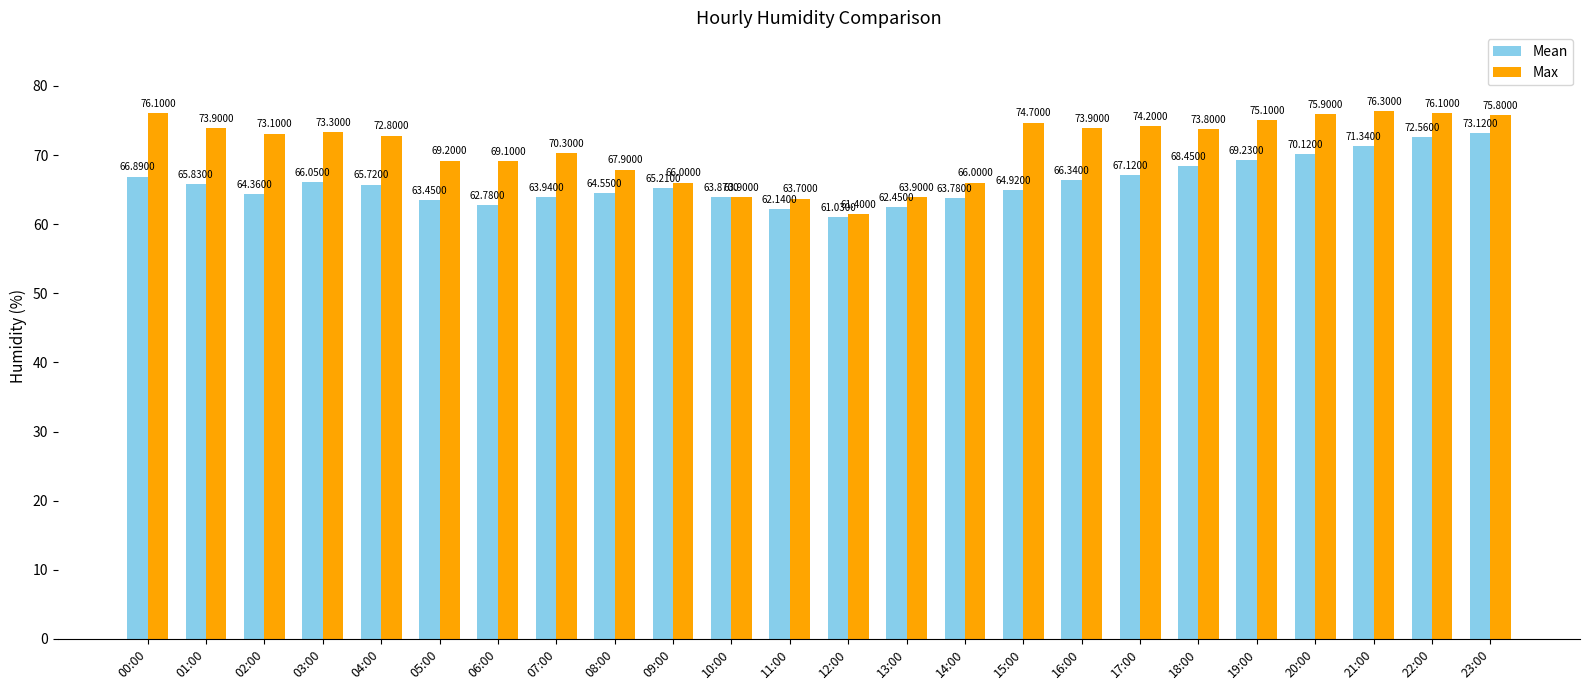

Is it true that Max equals 73.3 at 03:00?

True